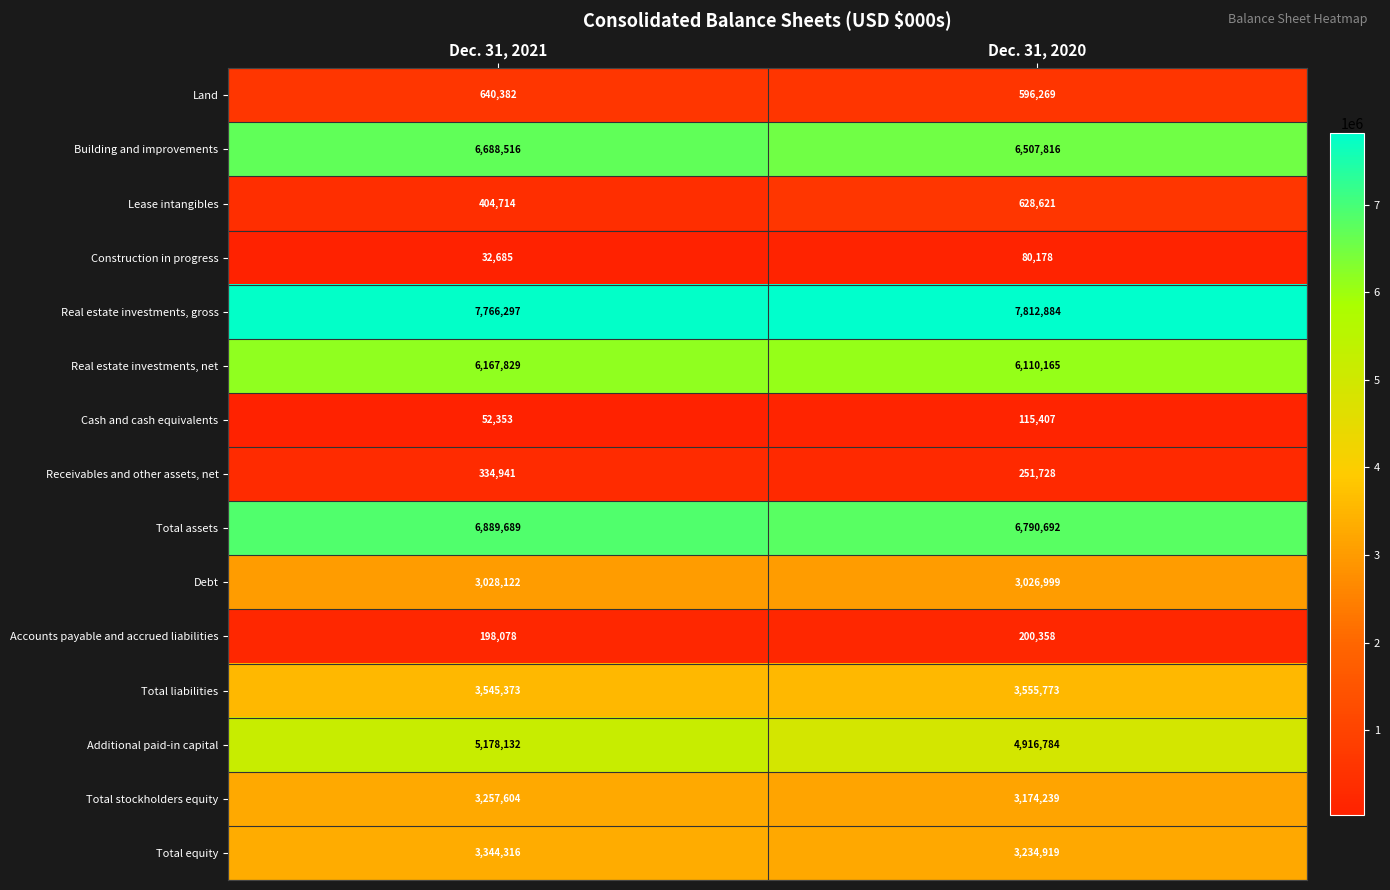

True or false: Total assets has a value of 3695512 at Dec. 31, 2021.

False